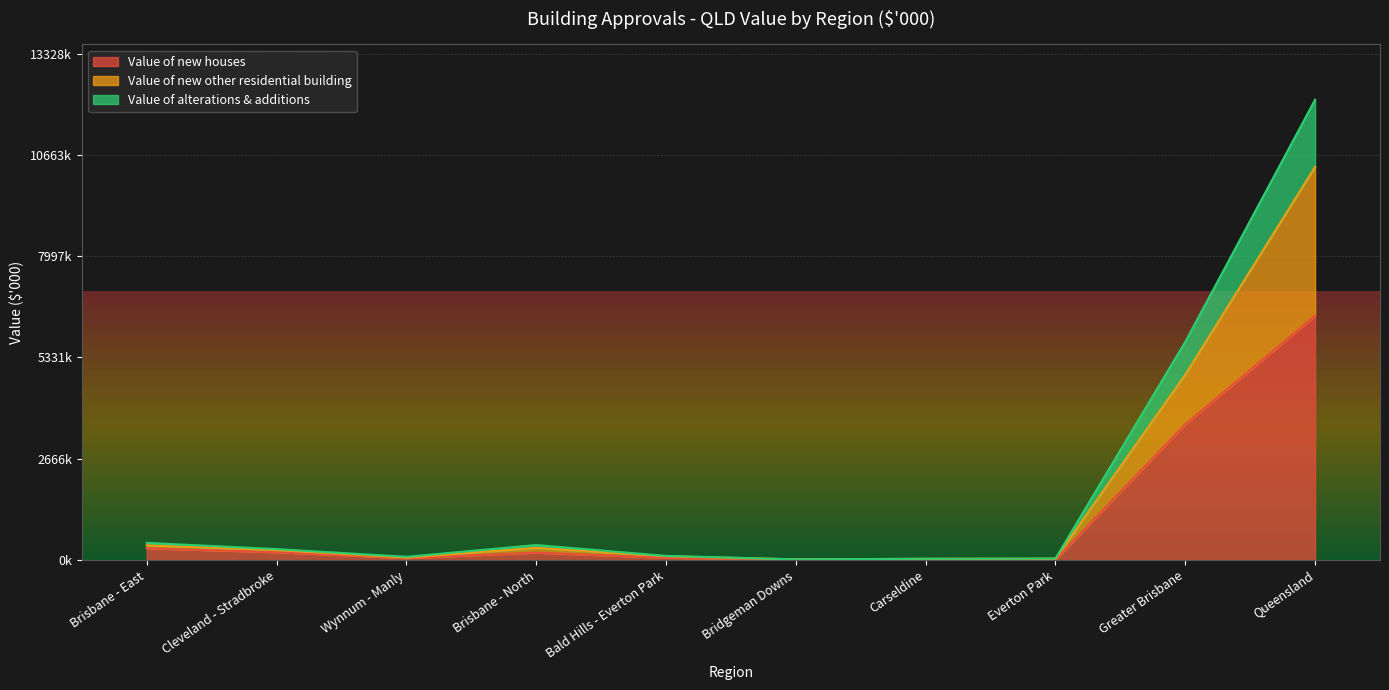

What is the approximate value of Value of new houses at Queensland?

6427245.8